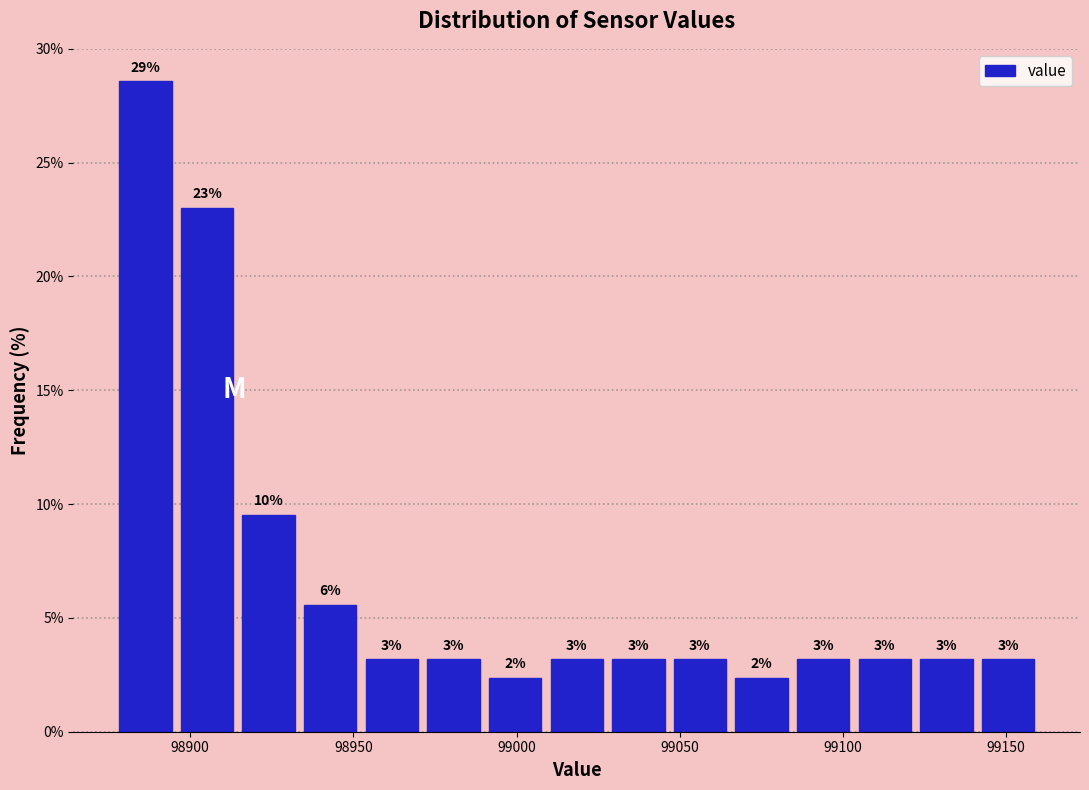

Around what value on the x-axis is the tallest bar? Give the approximate position of its centre, as read against the axis.

98885